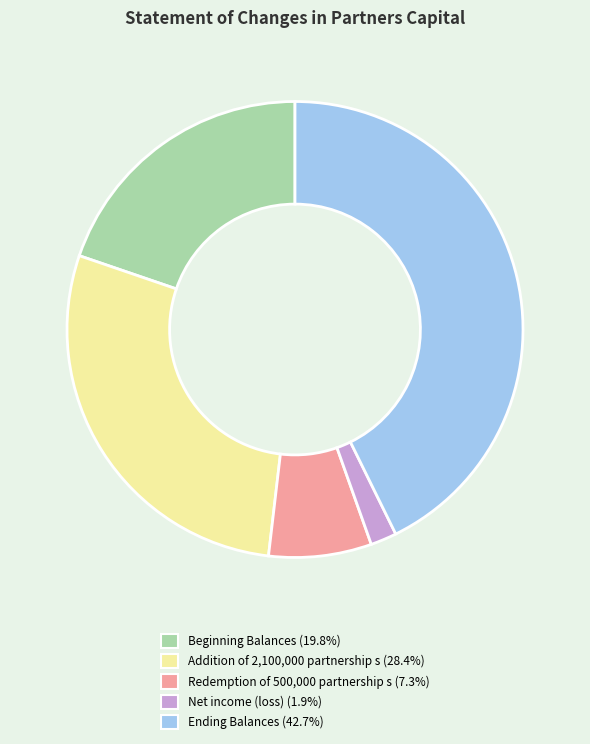

Does any single category account for the majority?

No